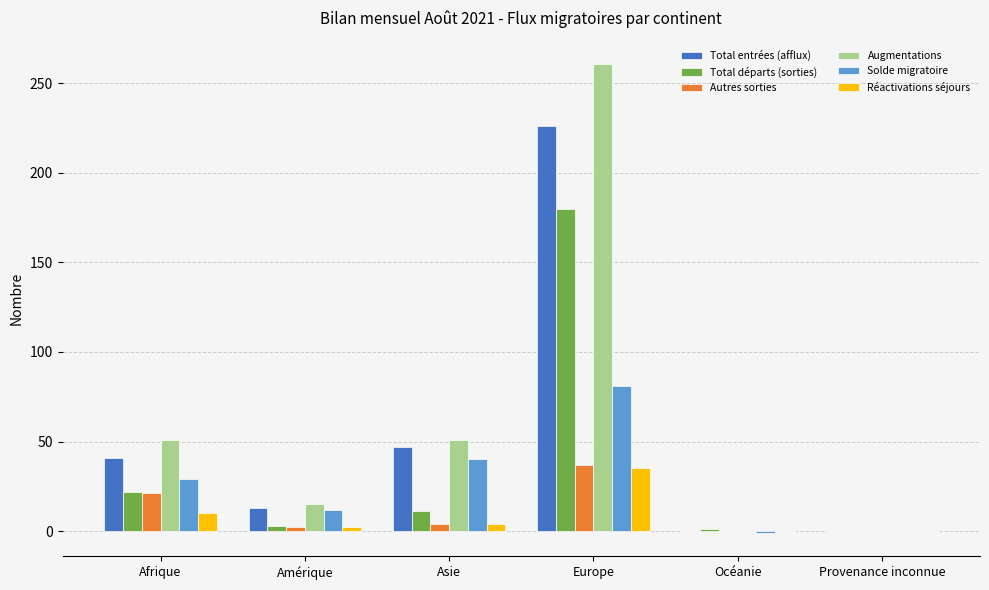

How many groups of bars are there?

6